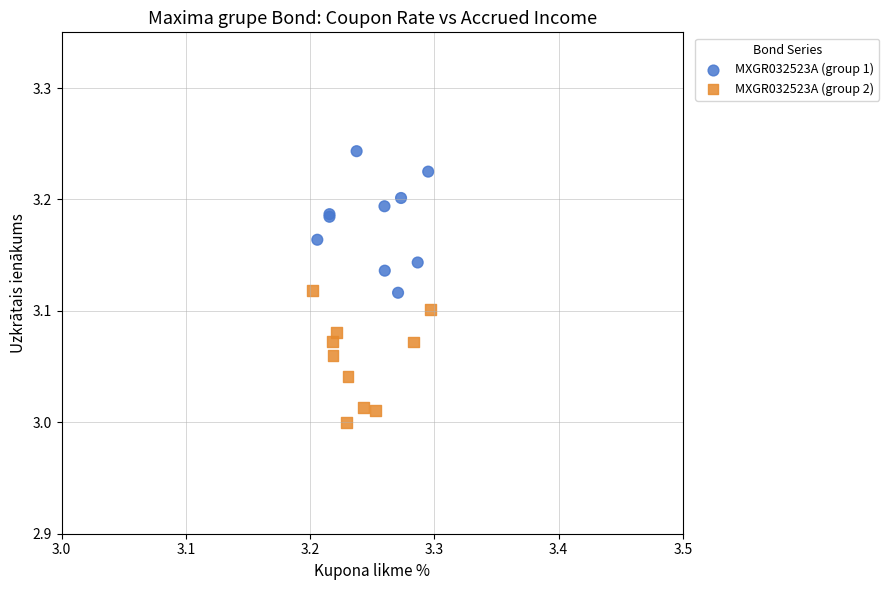

Which series reaches the maximum Y coordinate?

MXGR032523A (group 1)